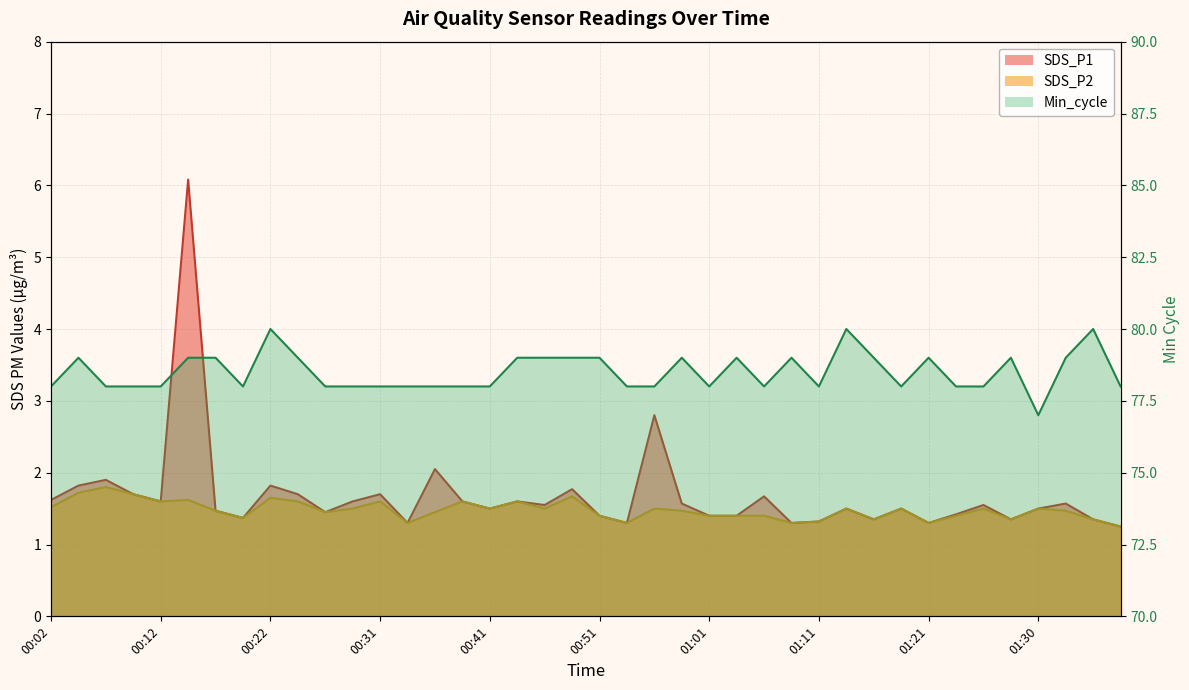

Does the chart have visible grid lines?

Yes